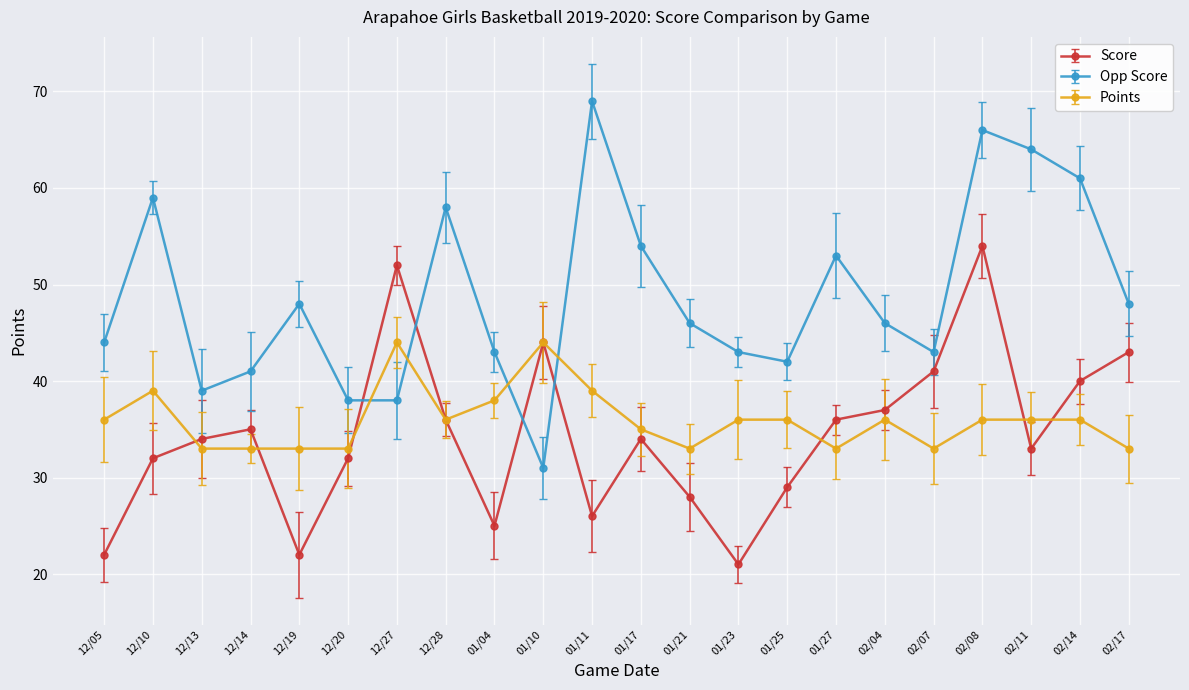

True or false: Score and Points intersect in this chart.

True